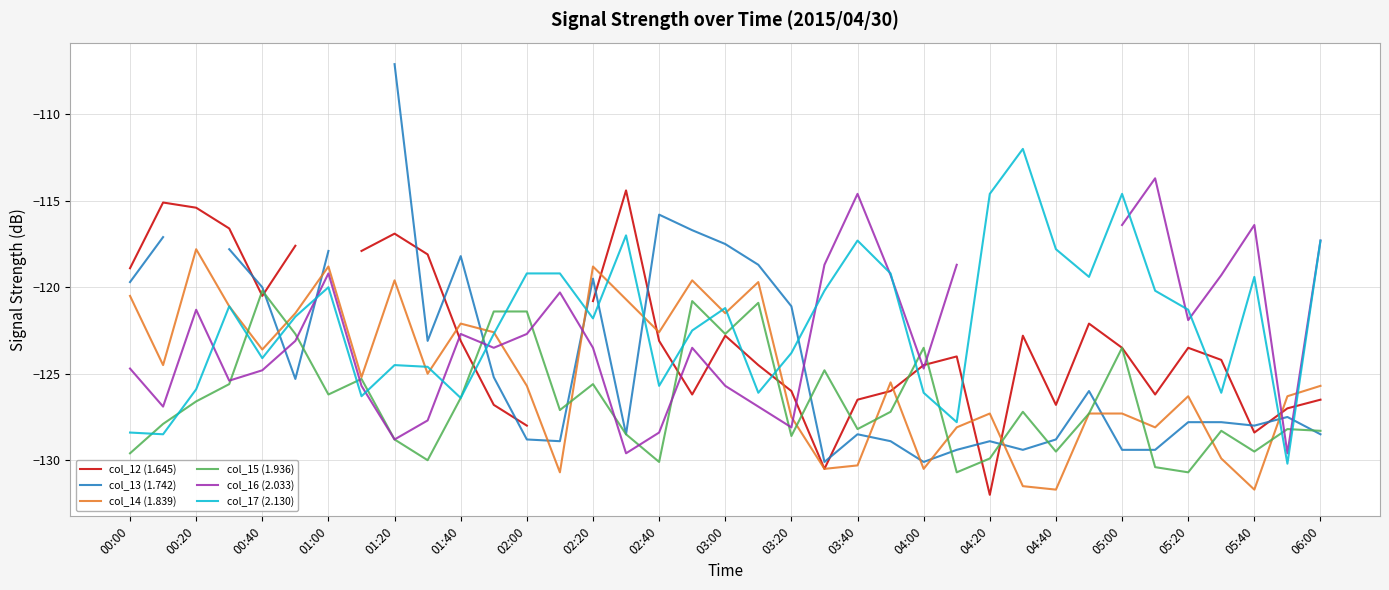

Is it true that col_14 (1.839) equals -120.5 at 00:00?

True